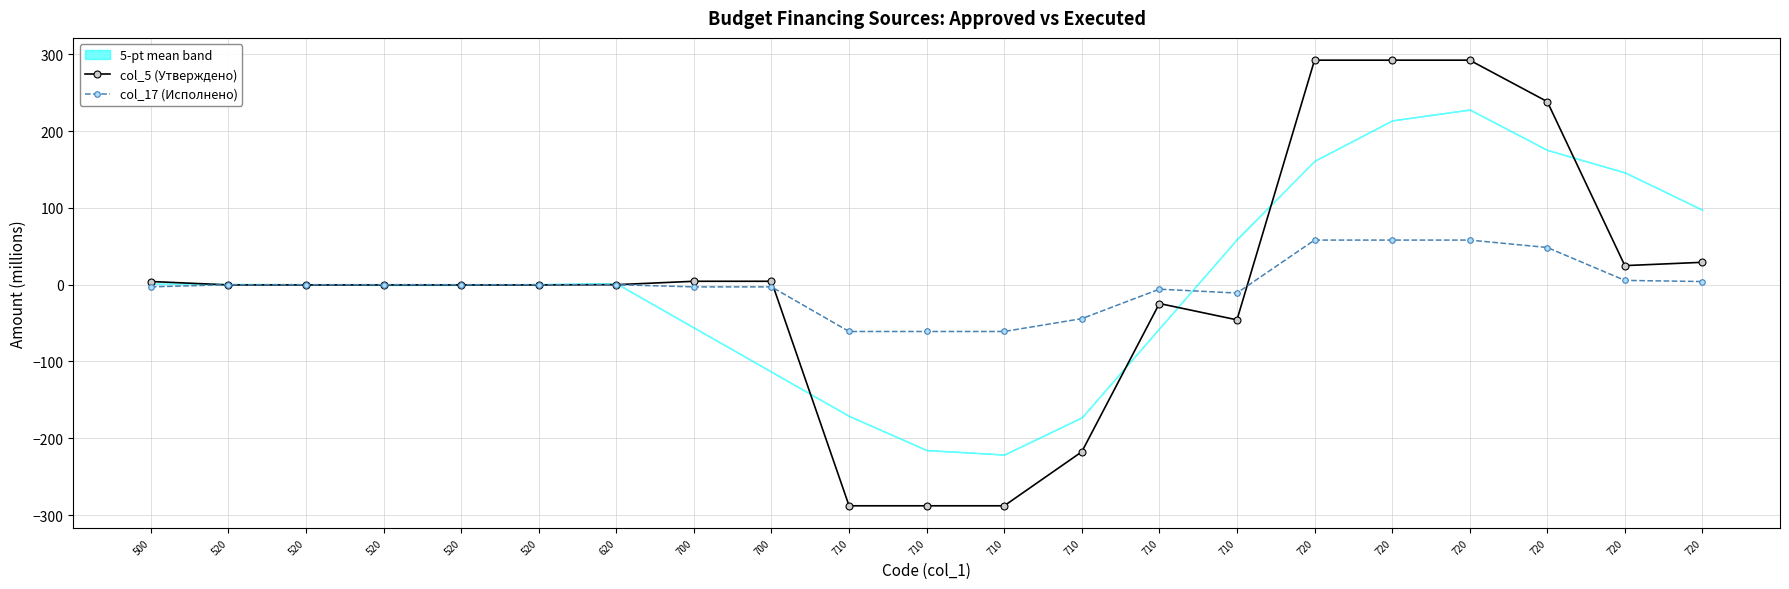

How many interior local valleys does the col_5 (Утверждено) series have?

2